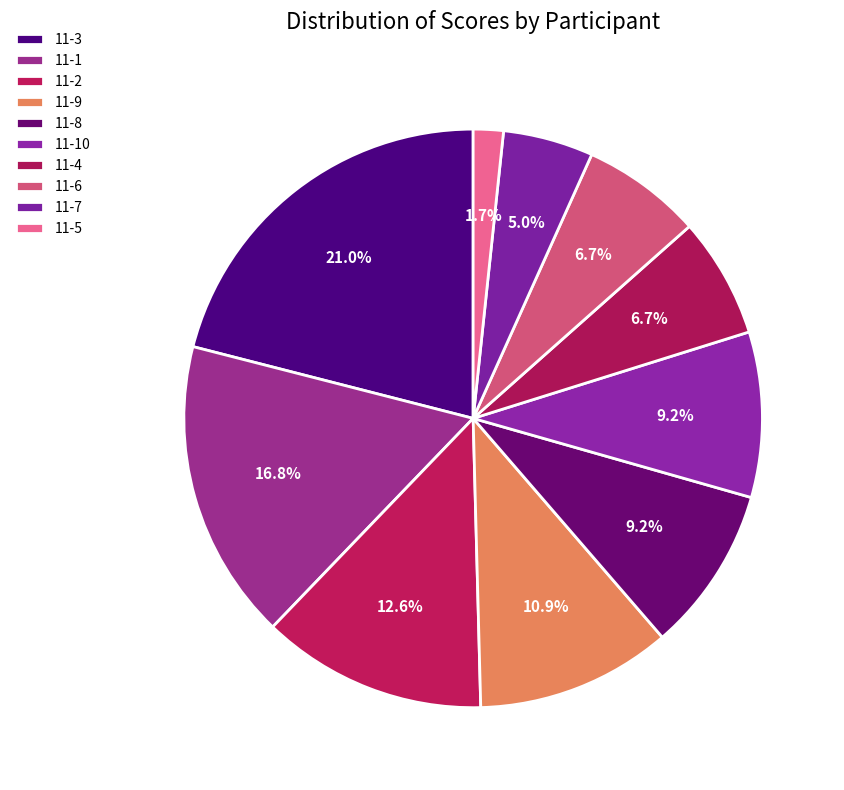

What is the largest slice in the pie chart?

11-3